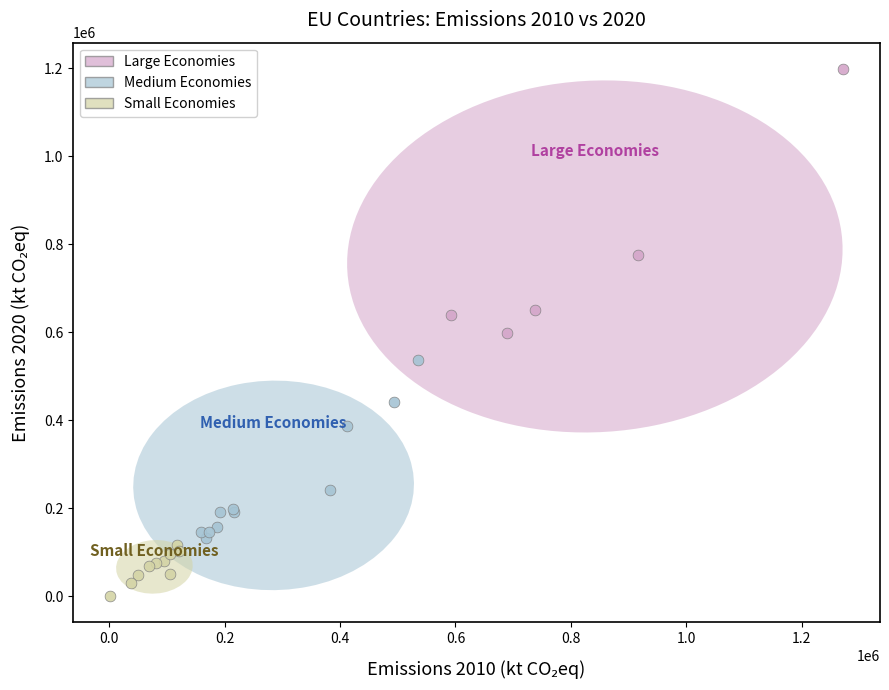

Which series has the widest spread of Y values?

Large Economies